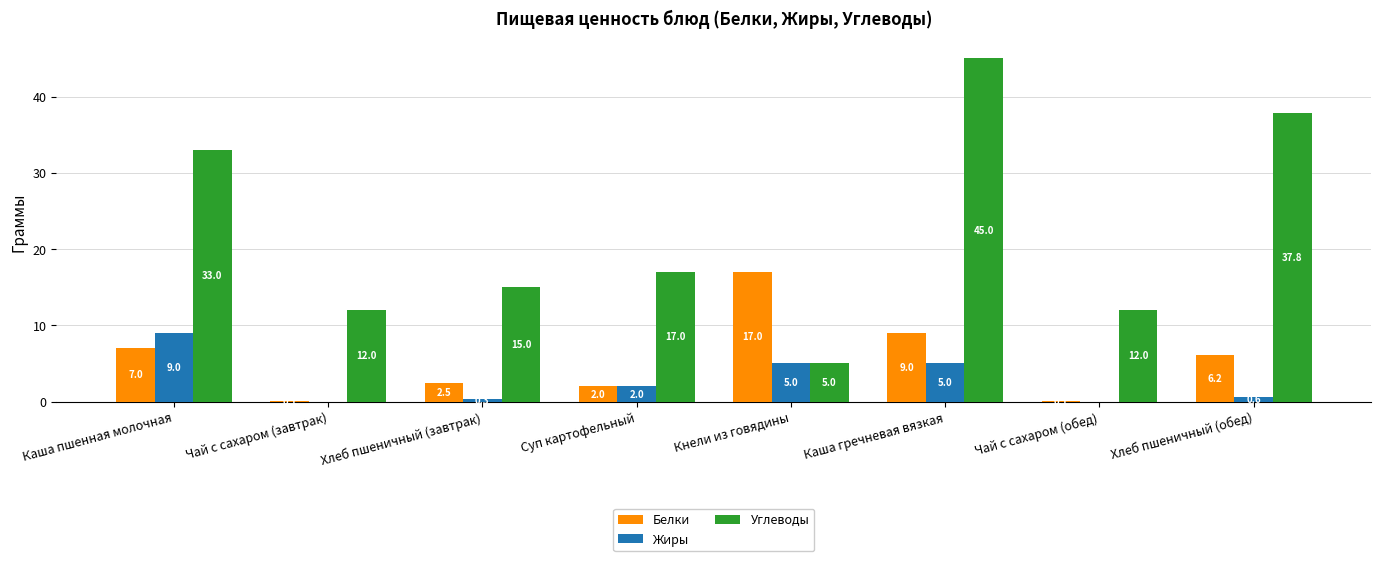

What is the sum of the Углеводы values at Кнели из говядины and Чай с сахаром (завтрак)?

17.0